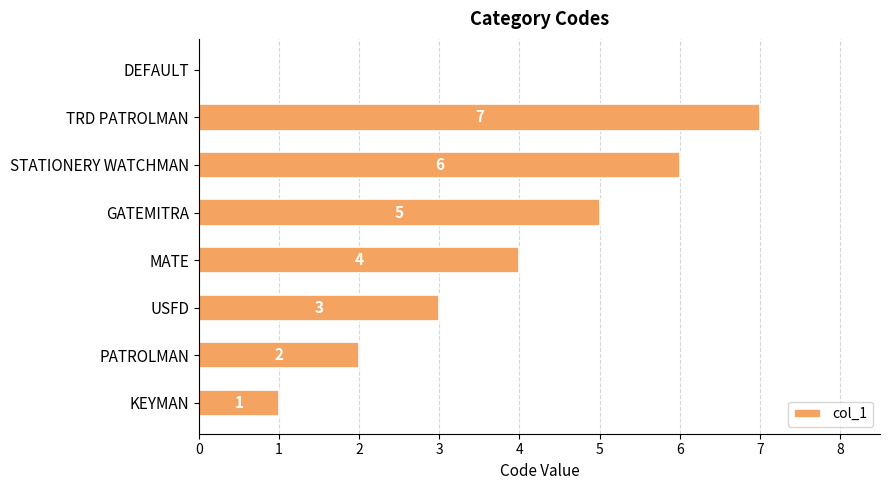

What is the sum of all values?

28